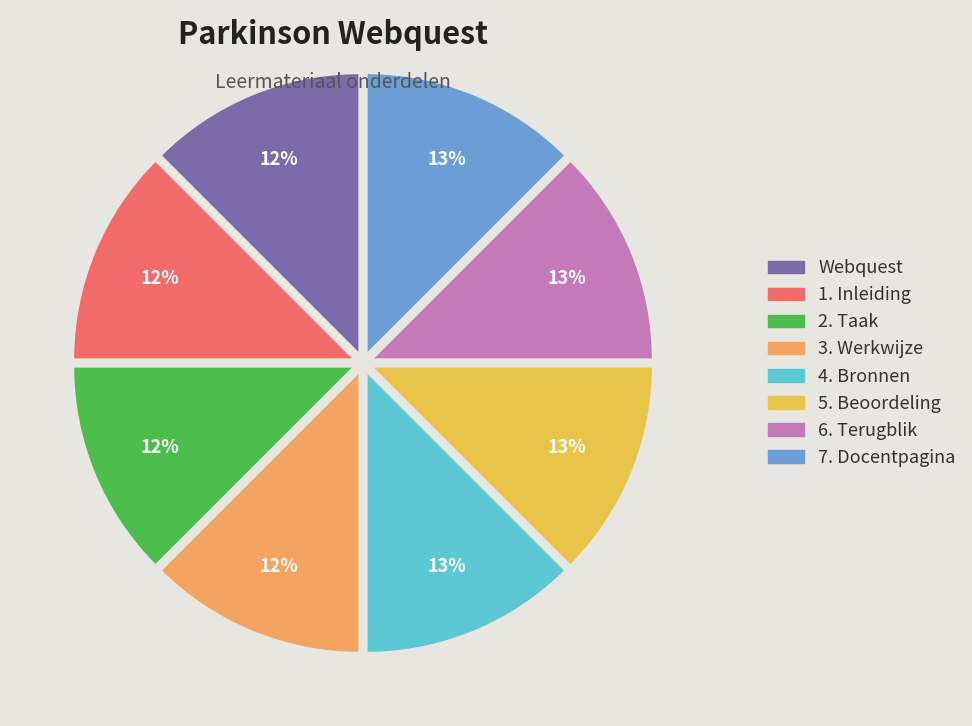

The Webquest slice represents 12% of the pie. True or false?

True